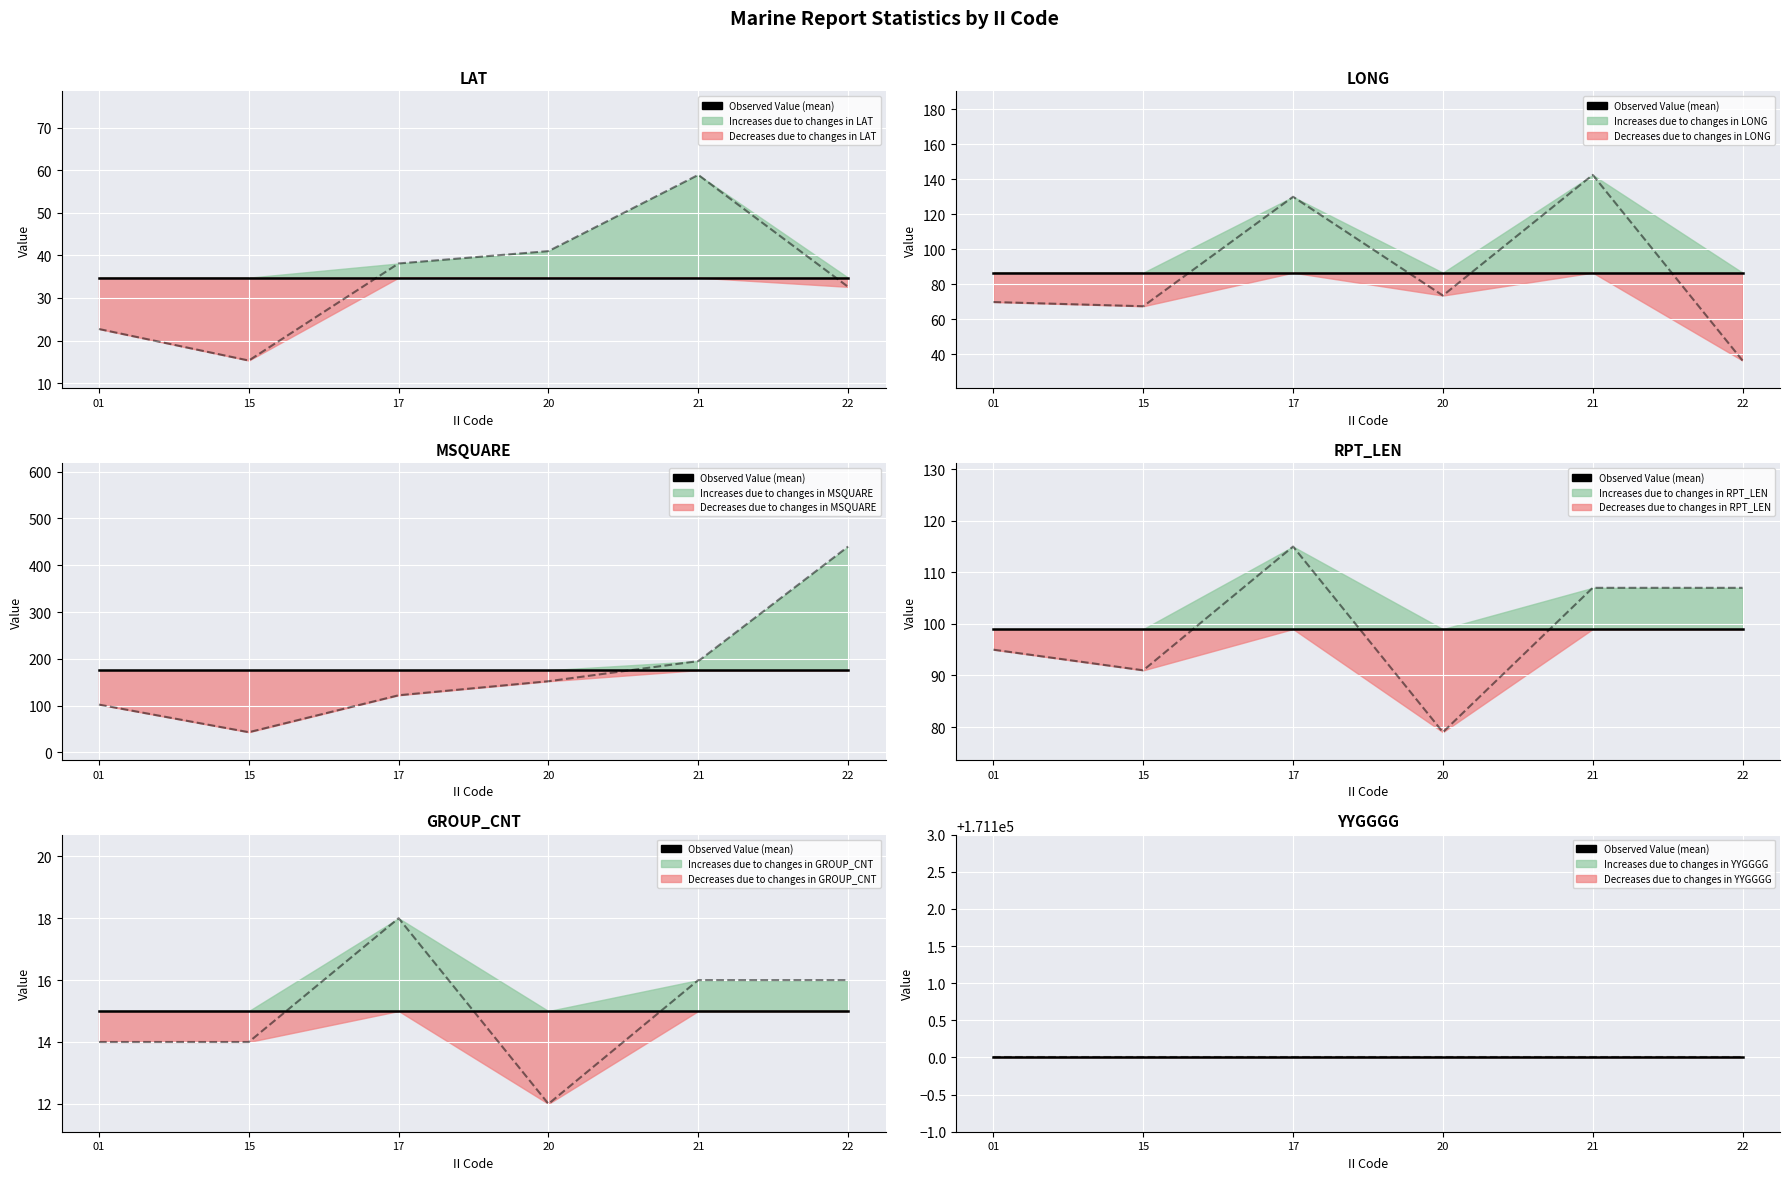

Which category has the highest value across all series?

22